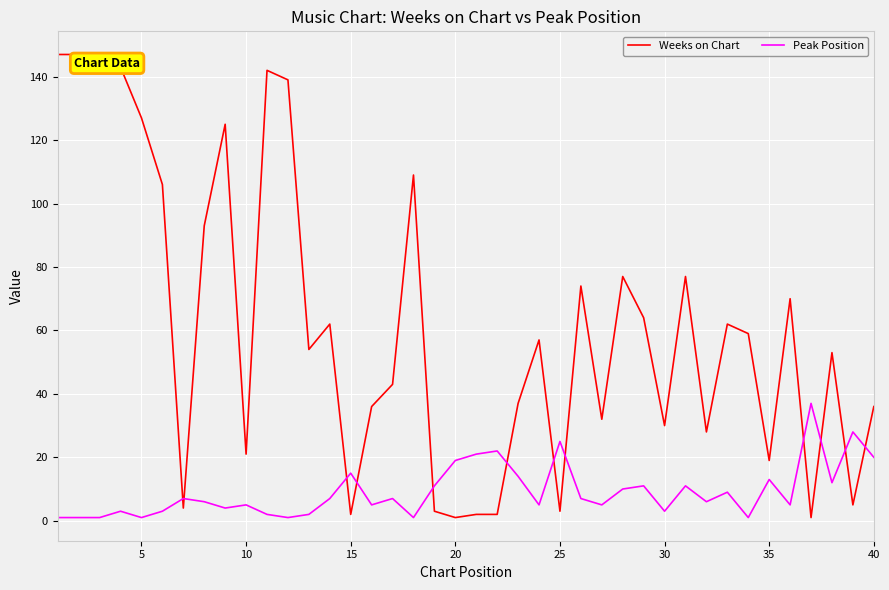

Reading left to right, what are all the values shown in this chart?

Weeks on Chart: 147	147	147	143	127	106	4	93	125	21	142	139	54	62	2	36	43	109	3	1	2	2	37	57	3	74	32	77	64	30	77	28	62	59	19	70	1	53	5	36
Peak Position: 1	1	1	3	1	3	7	6	4	5	2	1	2	7	15	5	7	1	11	19	21	22	14	5	25	7	5	10	11	3	11	6	9	1	13	5	37	12	28	20